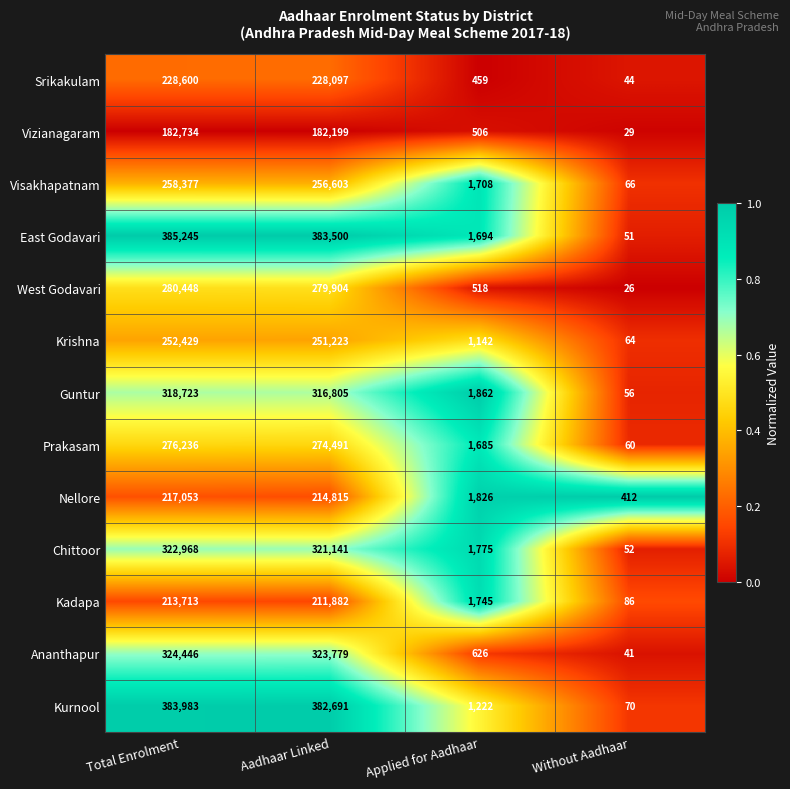

Between Aadhaar Linked and Without Aadhaar, which series saw the biggest shift?

East Godavari